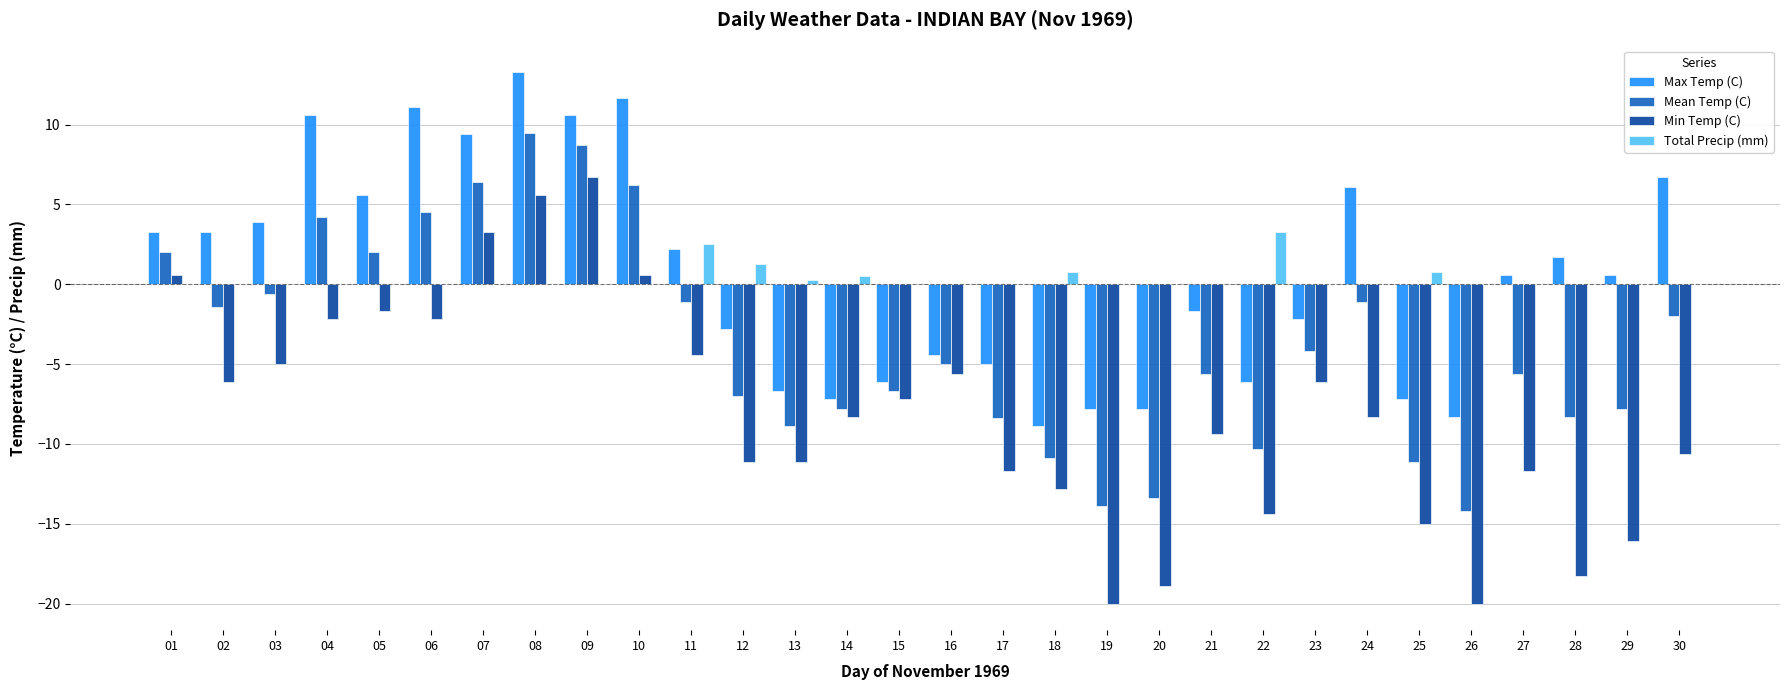

What is the greatest value displayed?

13.3